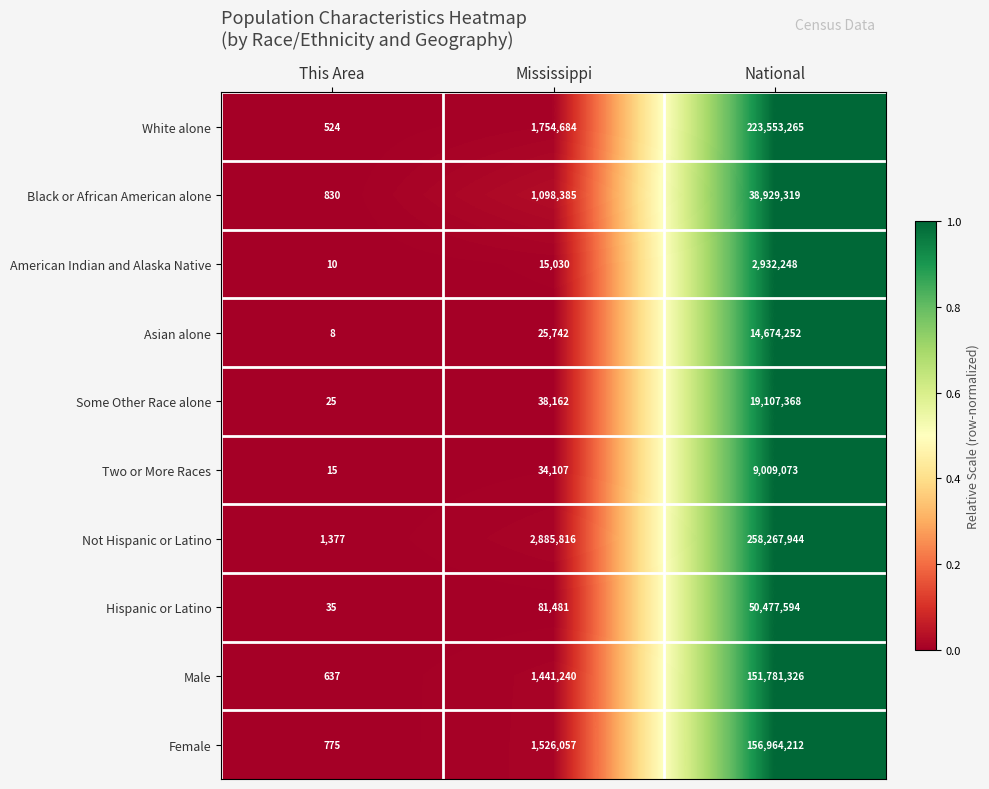

Is it true that Black or African American alone equals 50925226 at National?

False